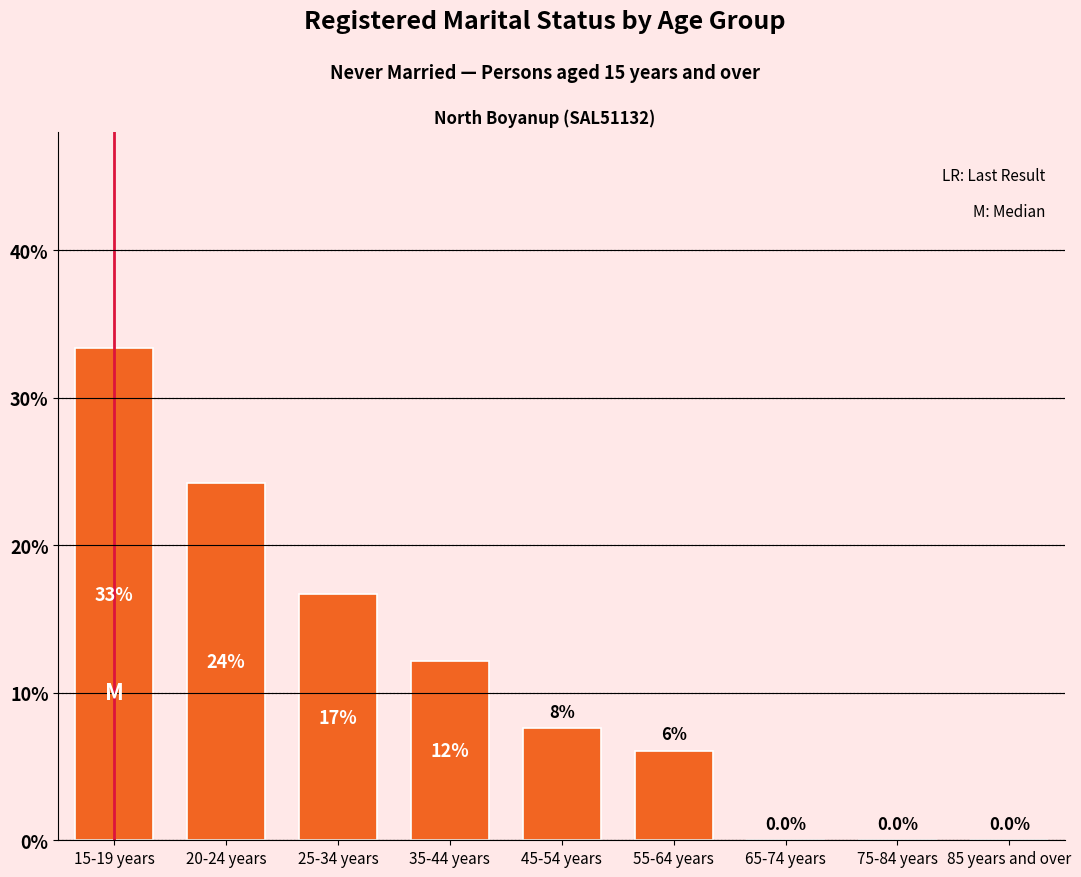

Are the bars horizontal?

No